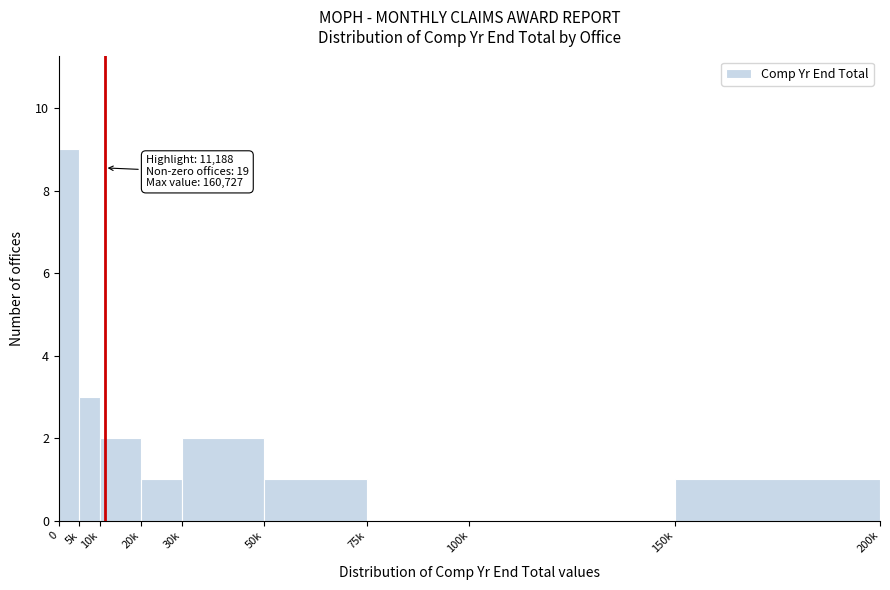

Reading right to left, list all the values displayed in this chart.

150k=1	100k=0	75k=0	50k=1	30k=2	20k=1	10k=2	5k=3	0=9